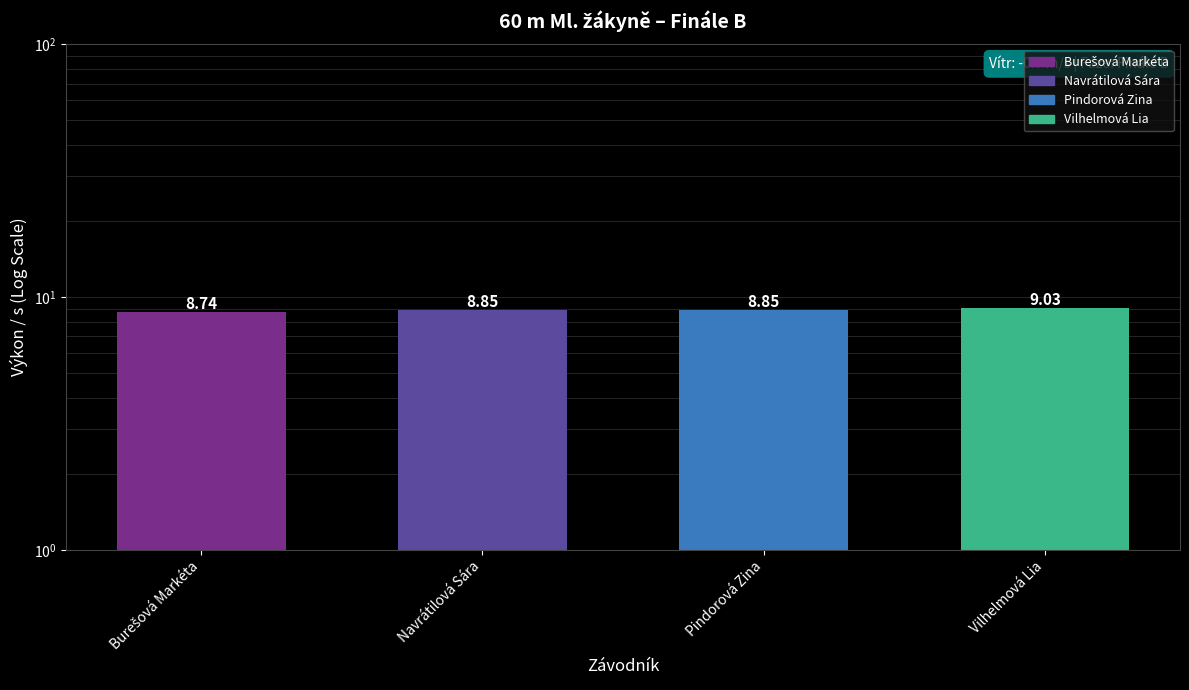

What is the difference between the values at Burešová Markéta and Pindorová Zina?

0.1